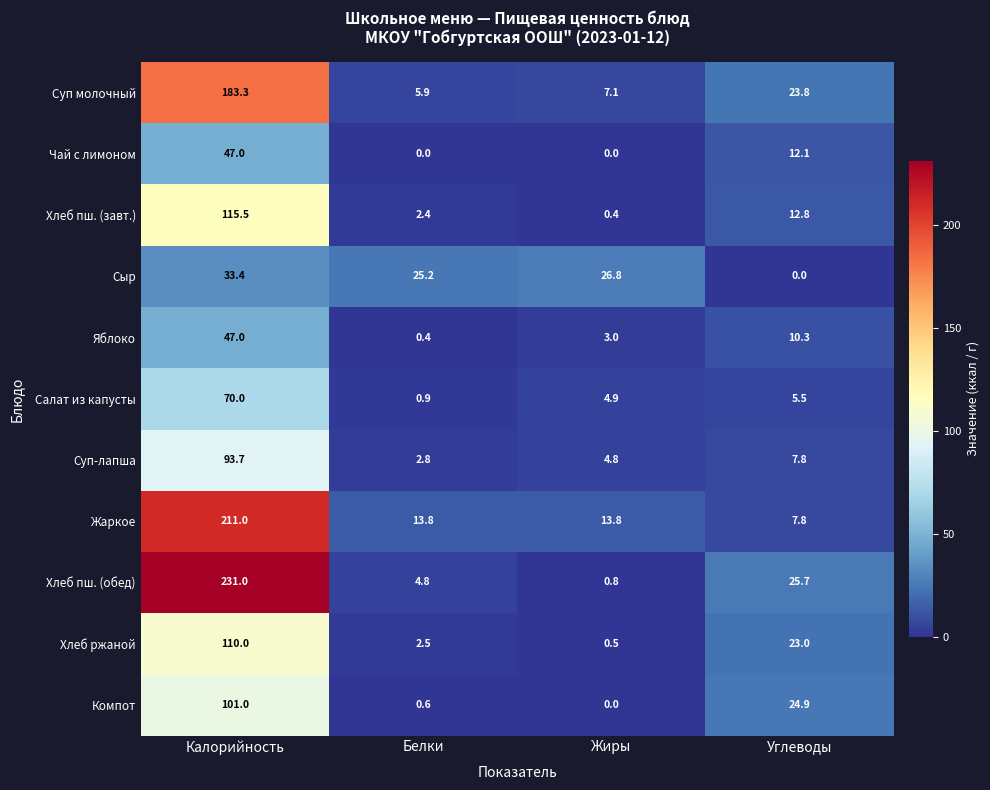

Which category has the highest value in the Хлеб пш. (завт.) series?

Калорийность